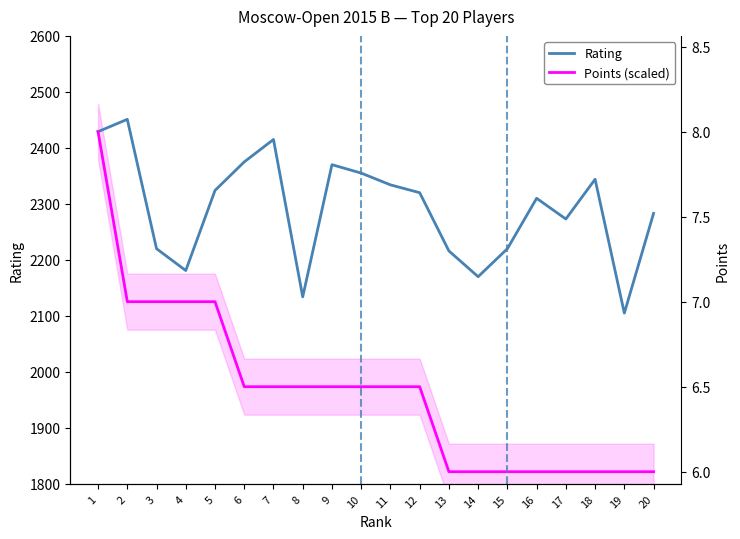

What is the average value of the Points (scaled) series?

1966.0